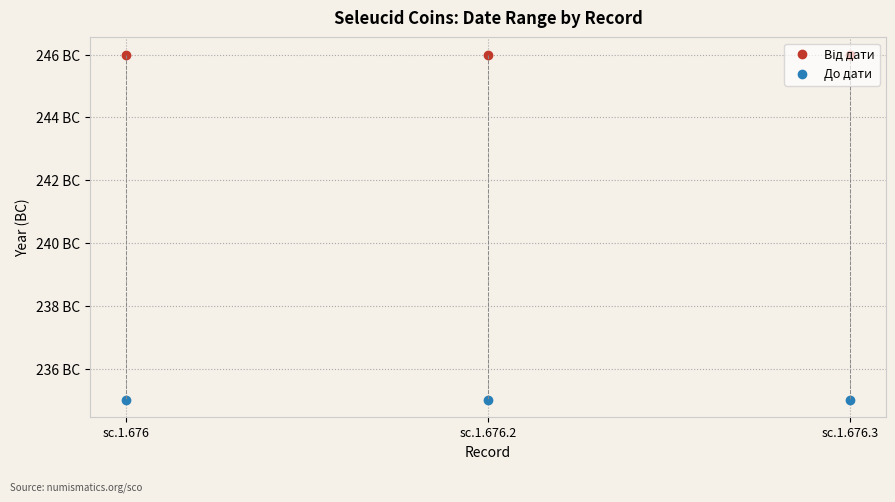

Is this an area chart (filled region under the line)?

No